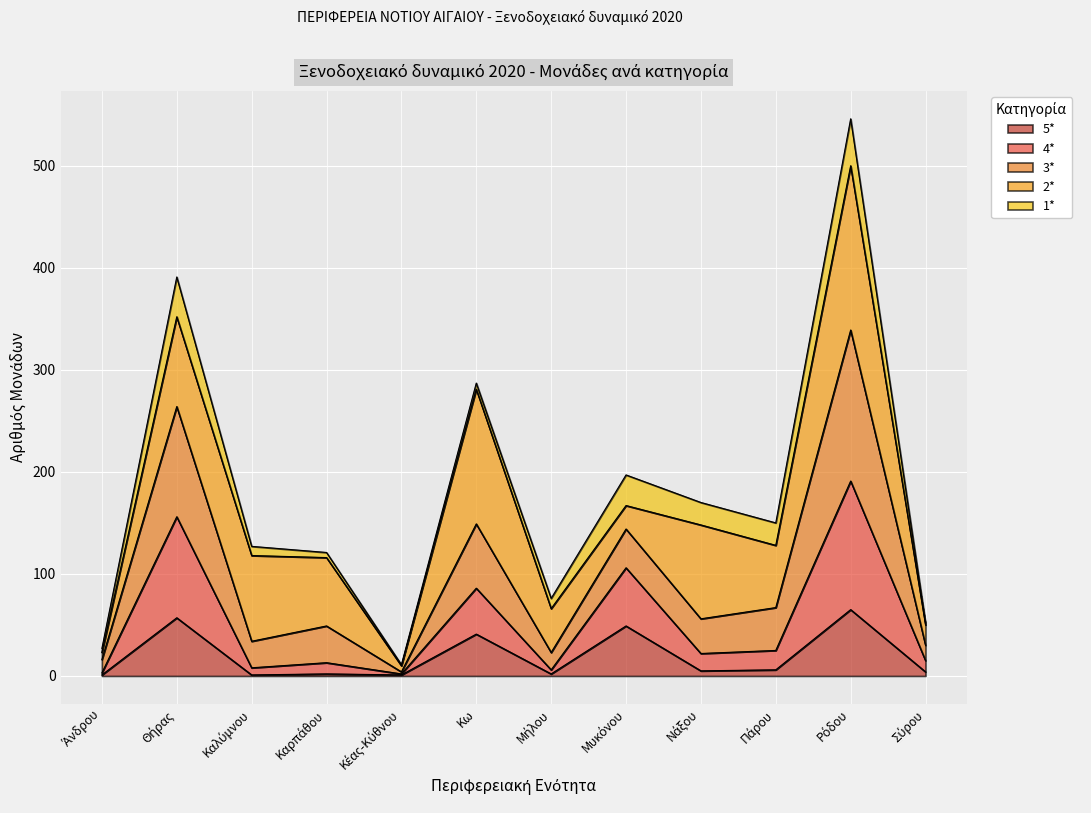

What is the value of the 5* point at the 10th from the left?

6